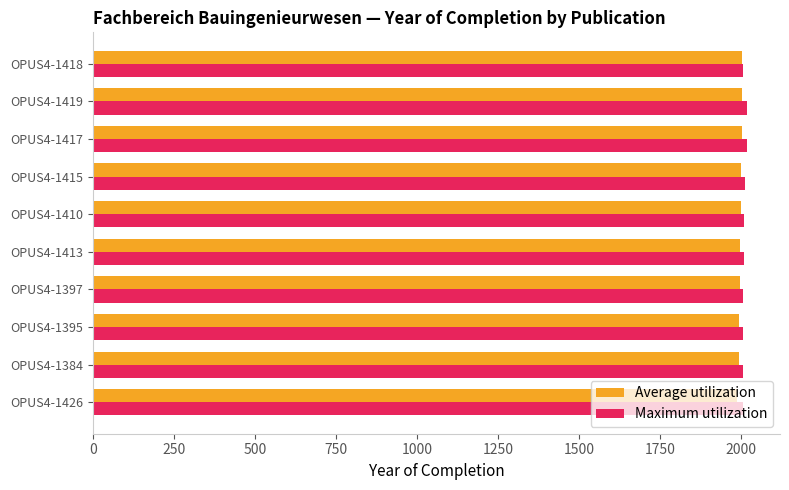

The Maximum utilization series shows 453 at OPUS4-1395. True or false?

False